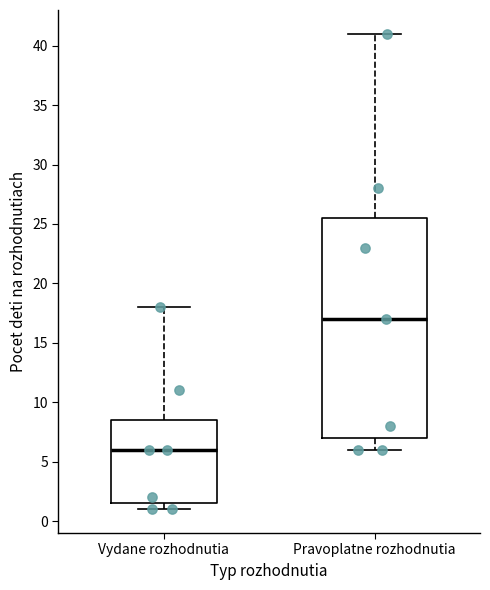

Which box has the highest median line?

Pravoplatne rozhodnutia